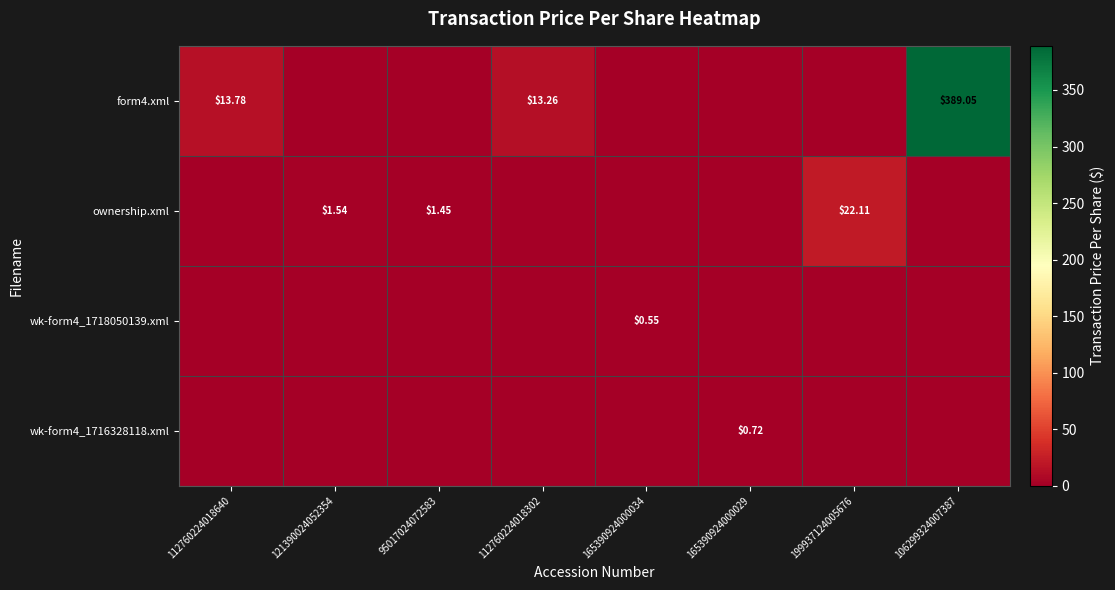

What is the difference between the maximum and second lowest values in the ownership.xml series?

22.1